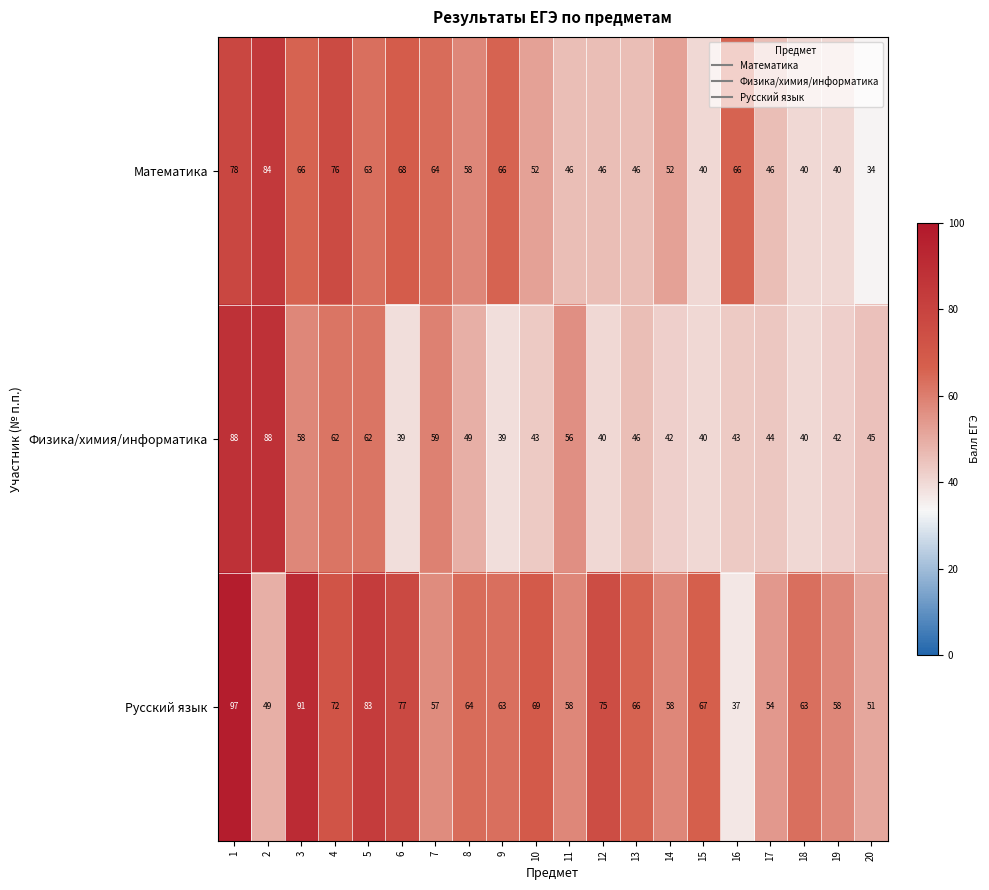

Which category has the lowest value in the Математика series?

20